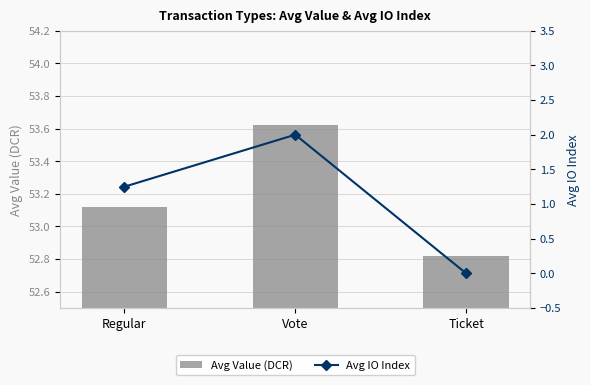

Between Ticket and Regular, which is larger?

Regular